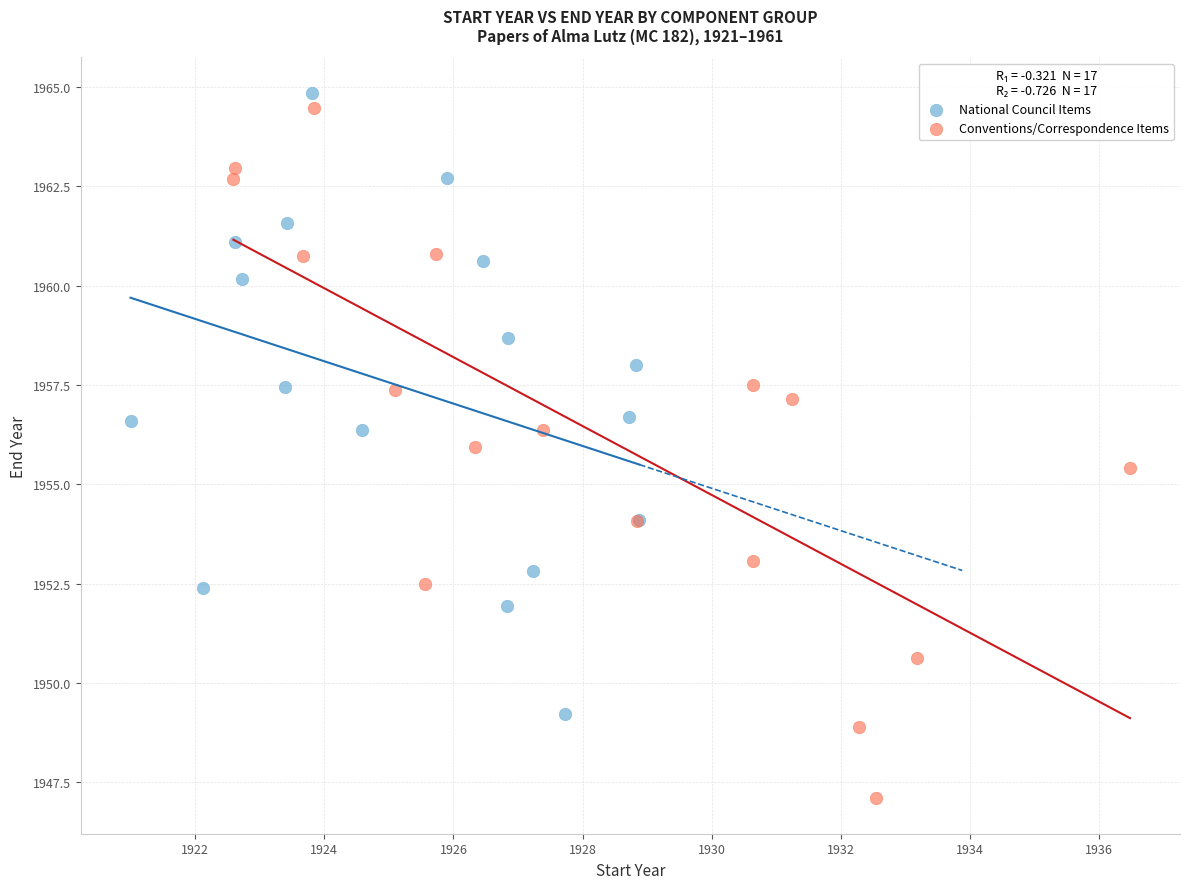

What are all the series names shown in the legend?

National Council Items, Conventions/Correspondence Items